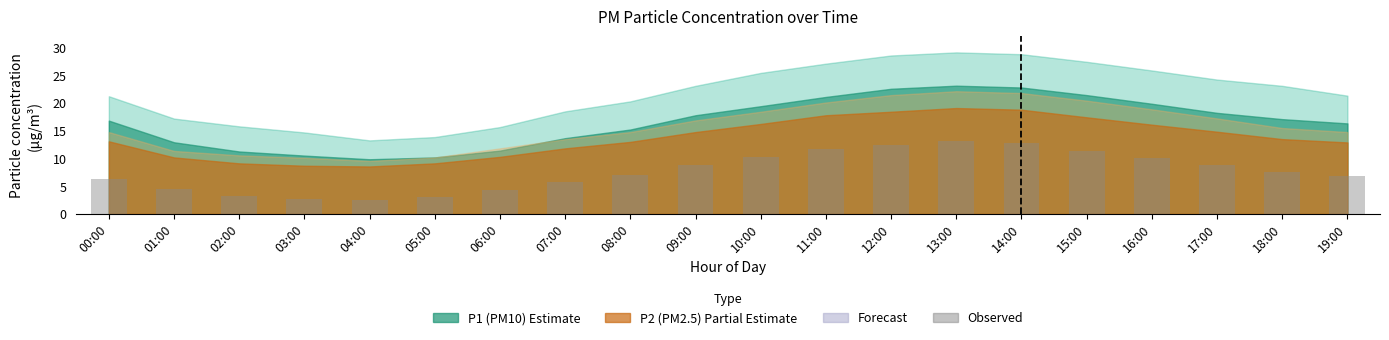

The chart shows a value of 2.3 at 07:00. True or false?

False